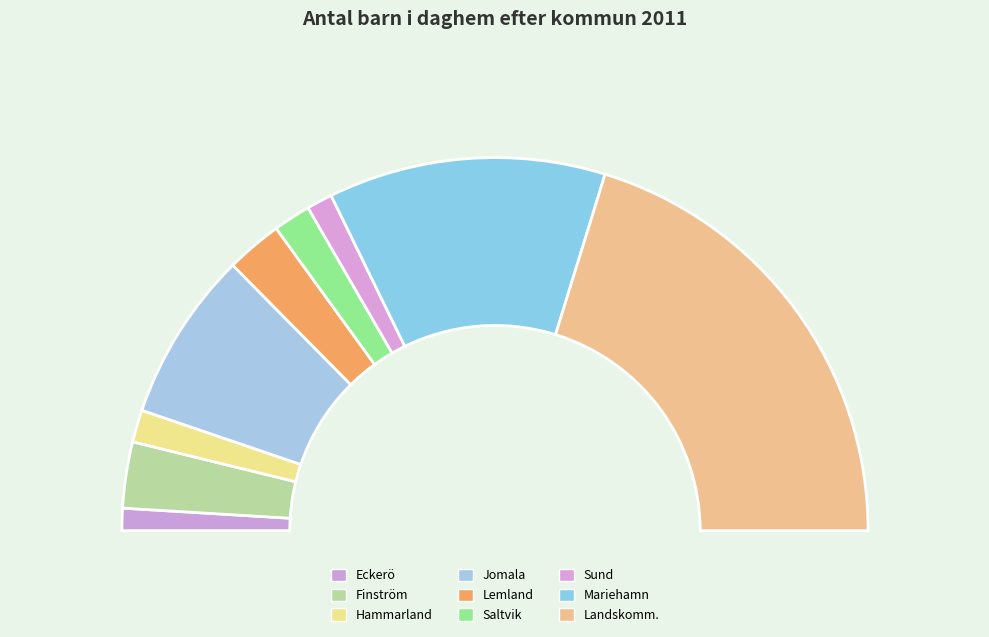

What is the largest slice in the pie chart?

Landskomm.